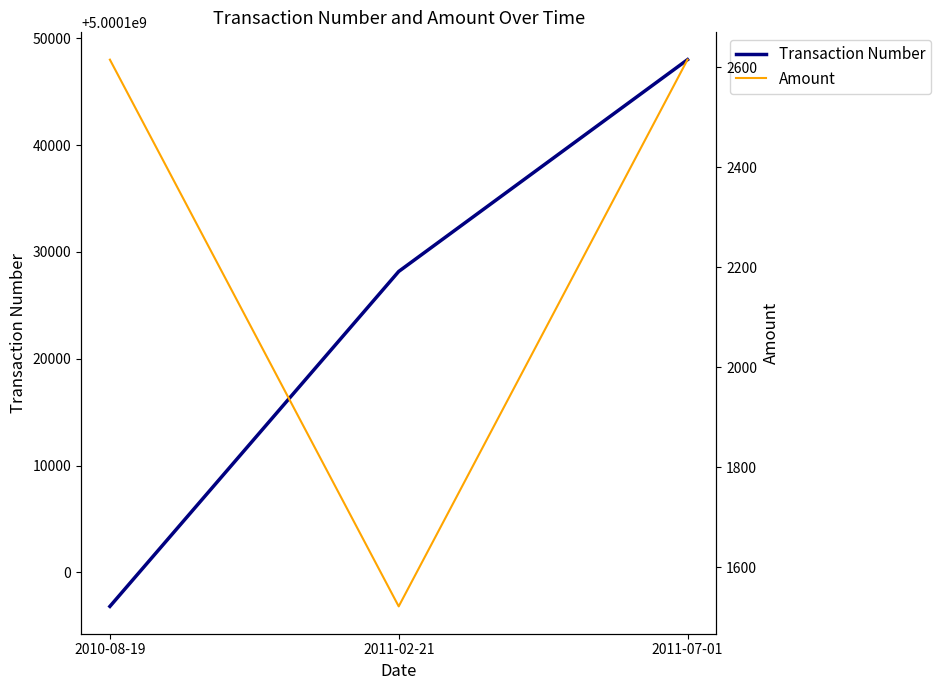

The value of Amount at 2010-08-19 is 2615. True or false?

True